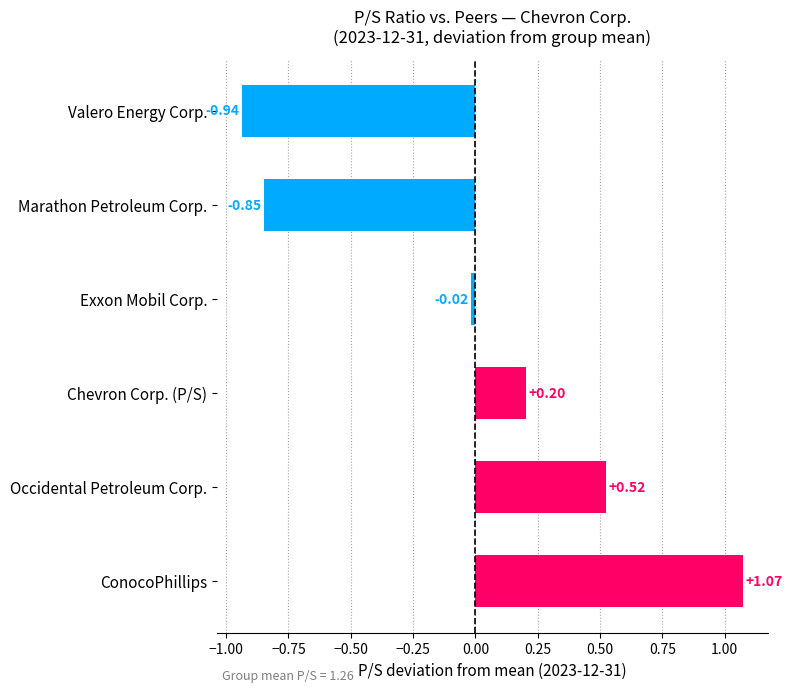

List the labels in order of value, smallest first.

Valero Energy Corp., Marathon Petroleum Corp., Exxon Mobil Corp., Chevron Corp. (P/S), Occidental Petroleum Corp., ConocoPhillips